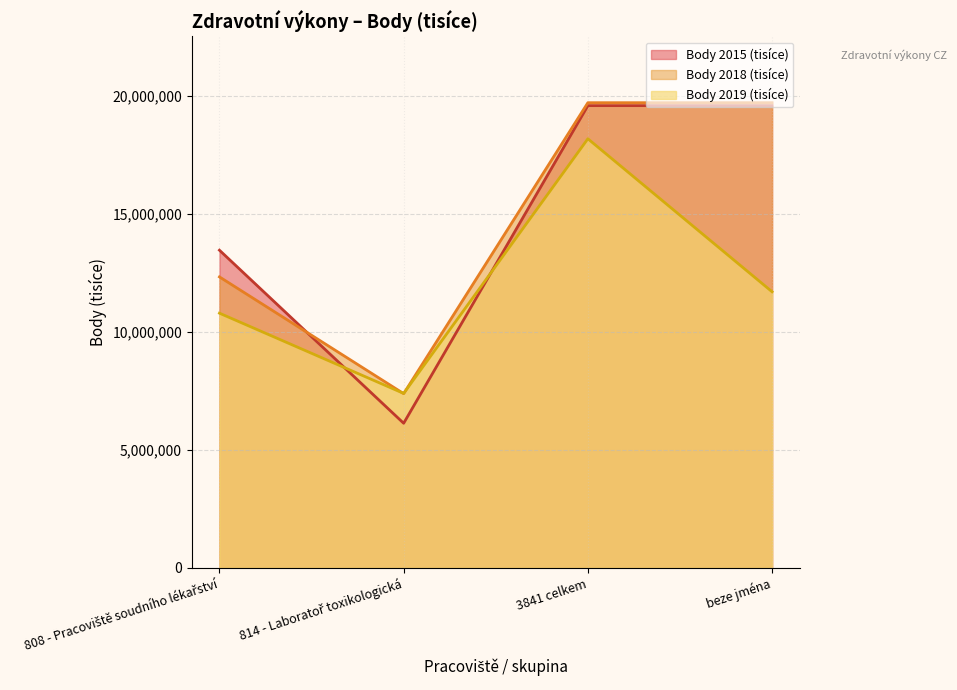

Which series changed the most between 808 - Pracoviště soudního lékařství and beze jména?

Body 2018 (tisíce)